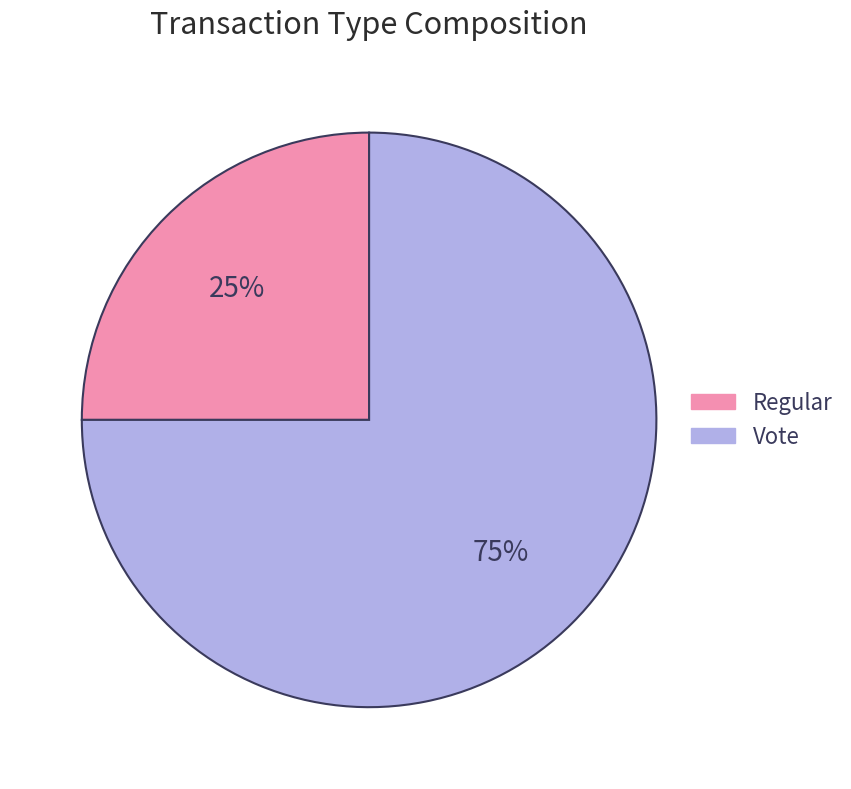

Is the sum of Regular and Vote greater than half?

Yes